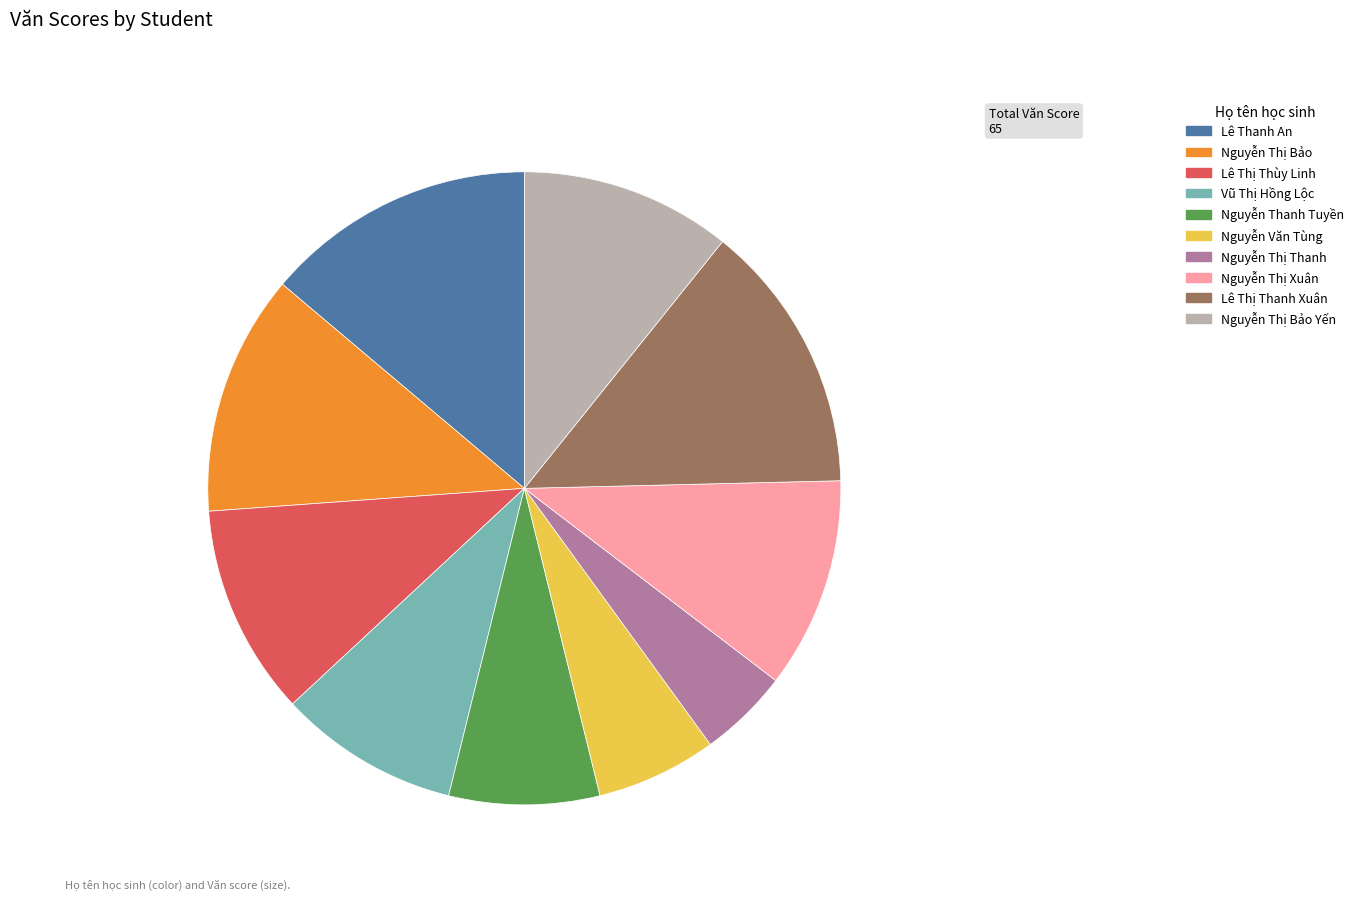

How many slices are in this pie chart?

10